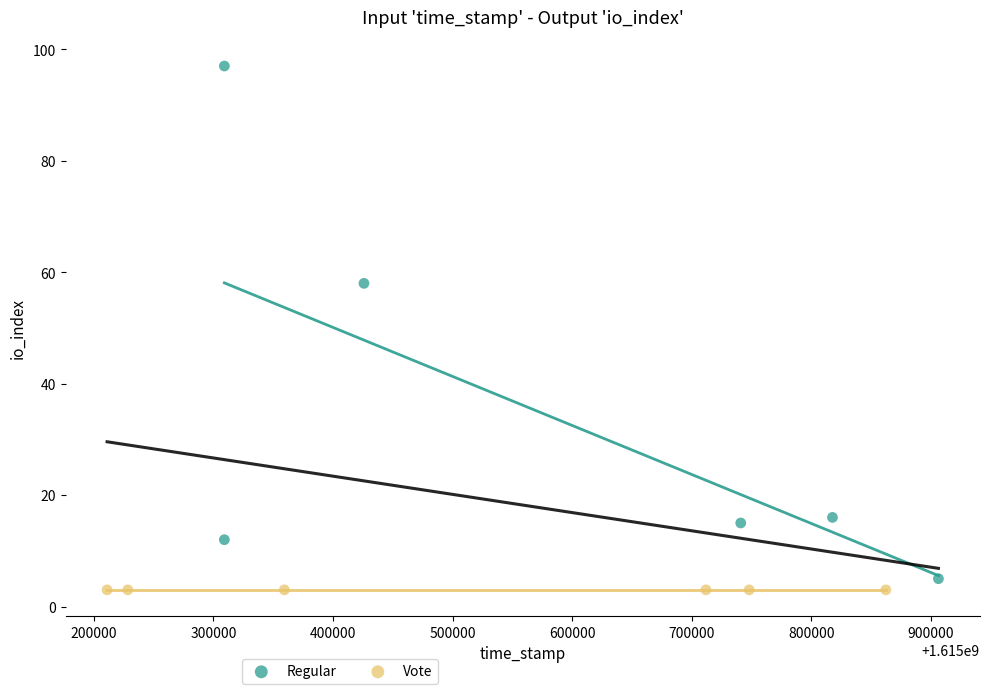

Which series contains the lowest Y value?

Vote